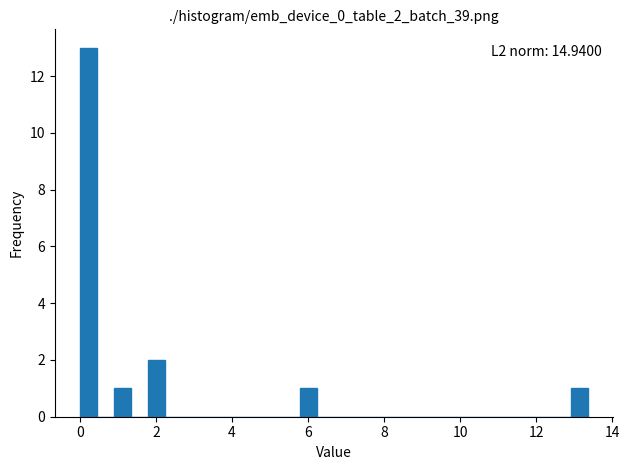

Read against the x-axis, roughly where is the centre of the tallest bar?

0.2